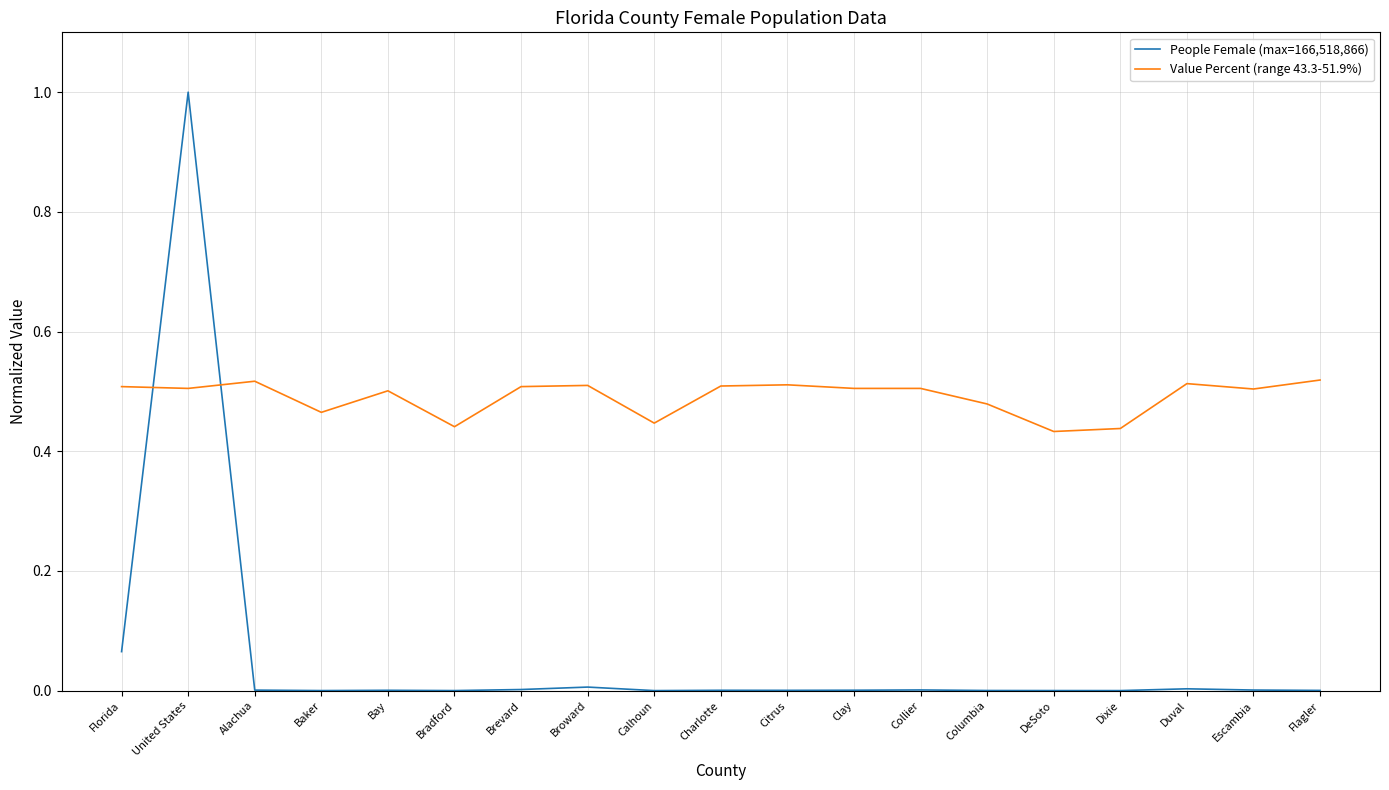

At which category does the chart reach its peak across all series?

United States